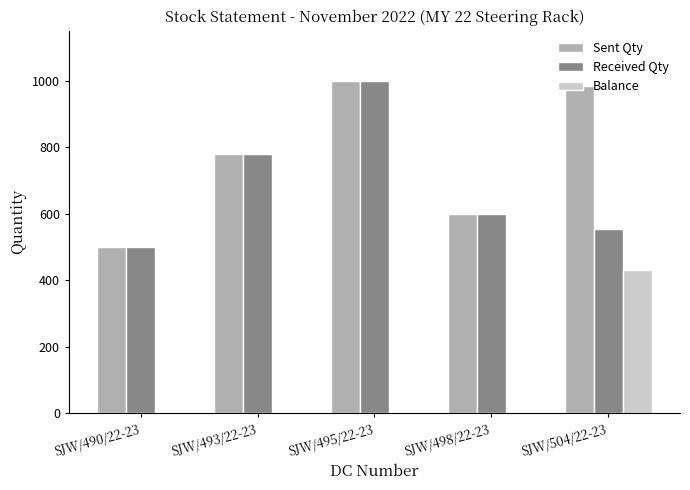

At which category is the sum across all series the highest?

SJW/495/22-23